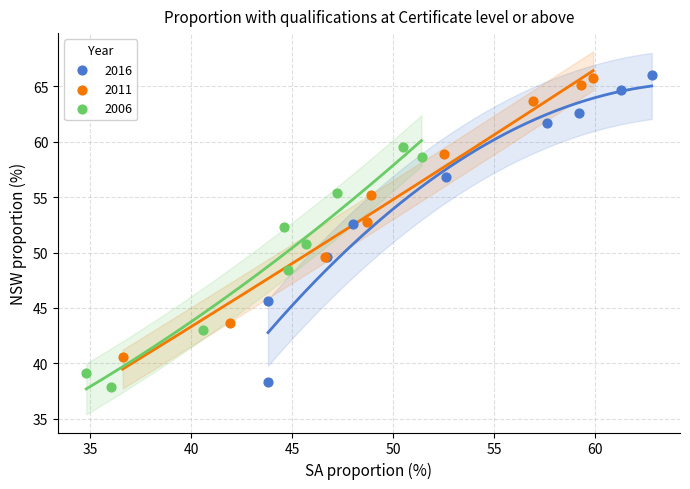

Which series has the largest Y range (max minus min)?

2016